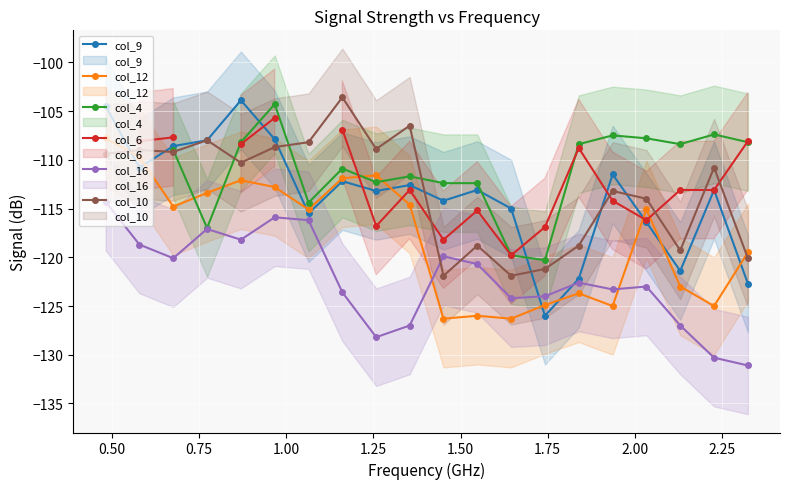

After their last crossing, which series has the higher values: col_4 or col_10?

col_4